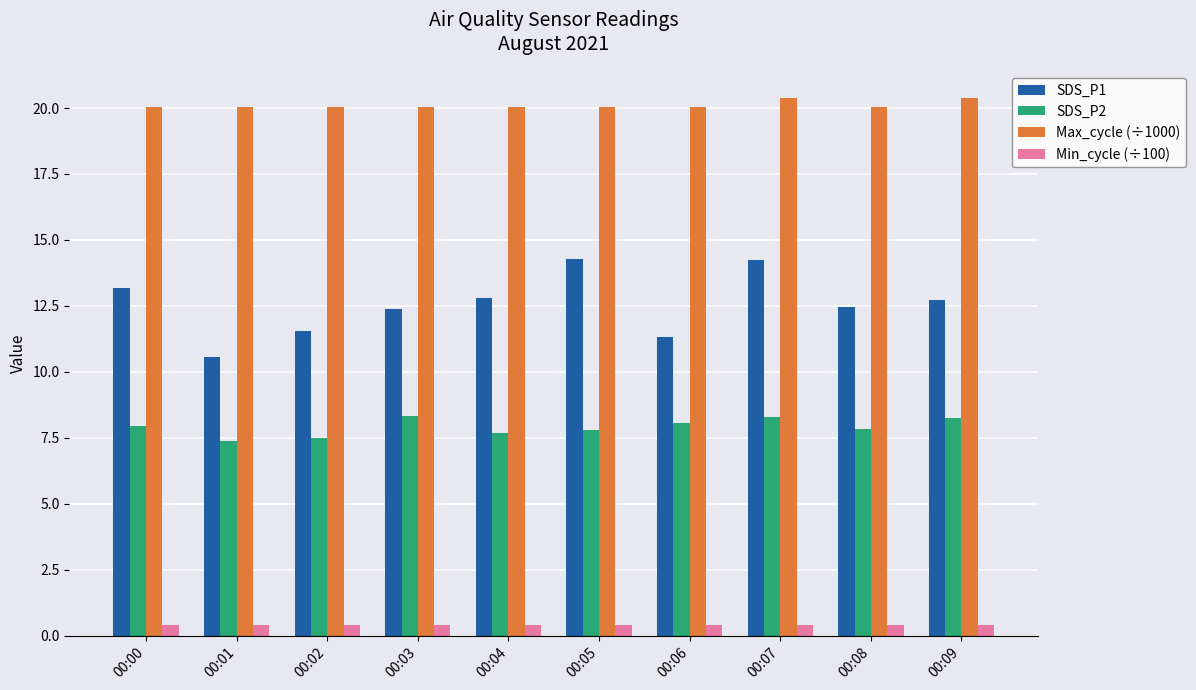

The value of SDS_P2 at 00:09 is 12.0. True or false?

False